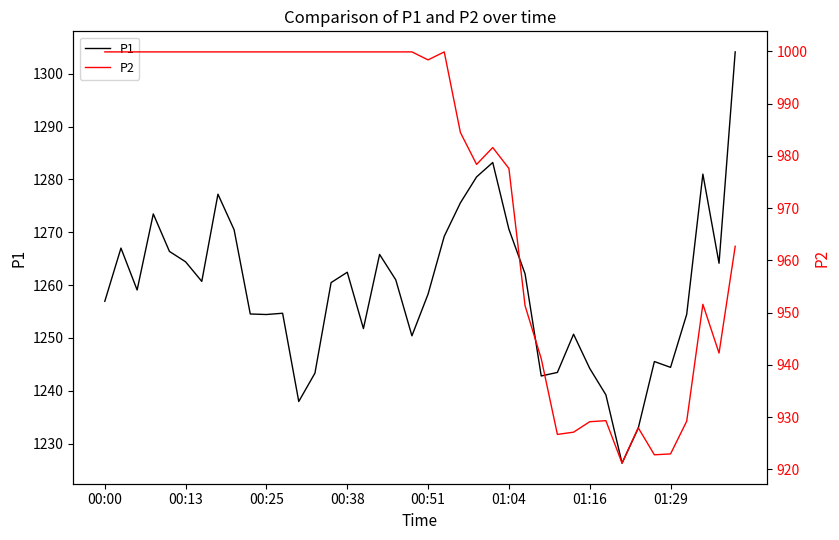

What is the maximum value for P1?

1304.1